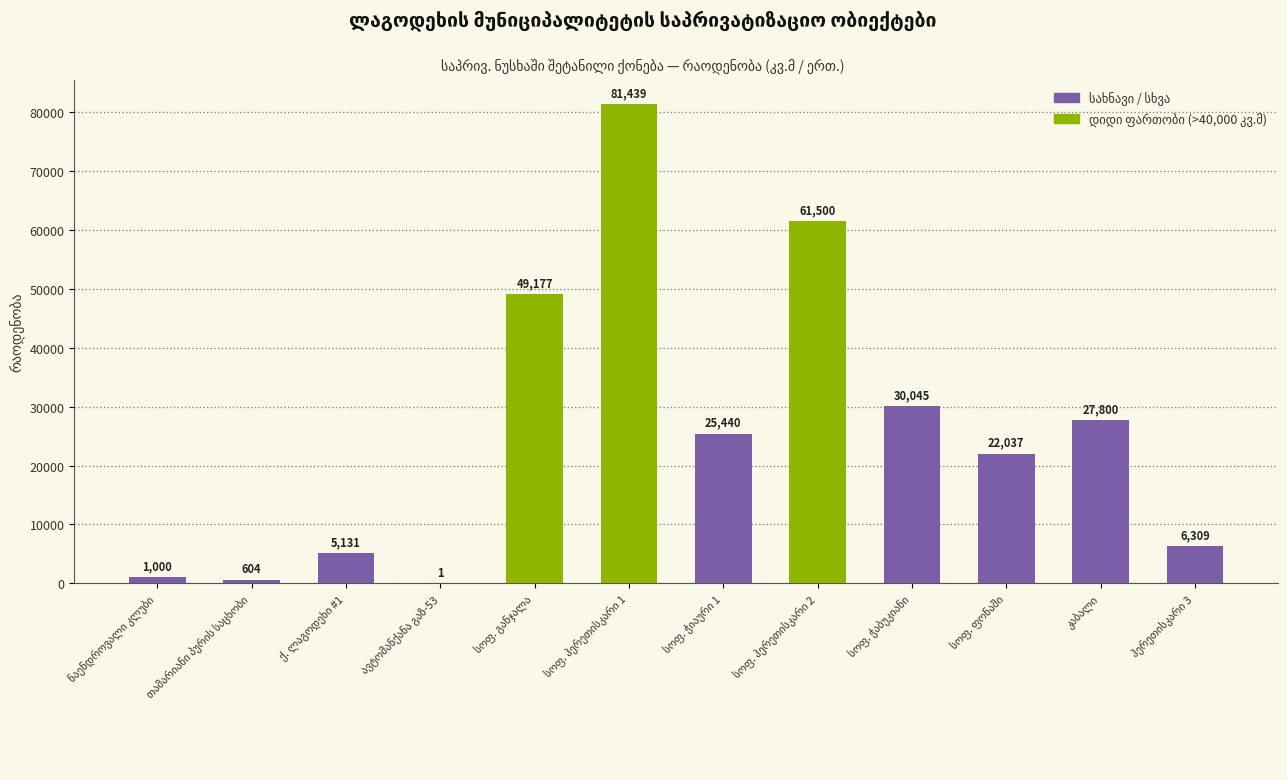

What is the maximum value shown in the chart?

81439